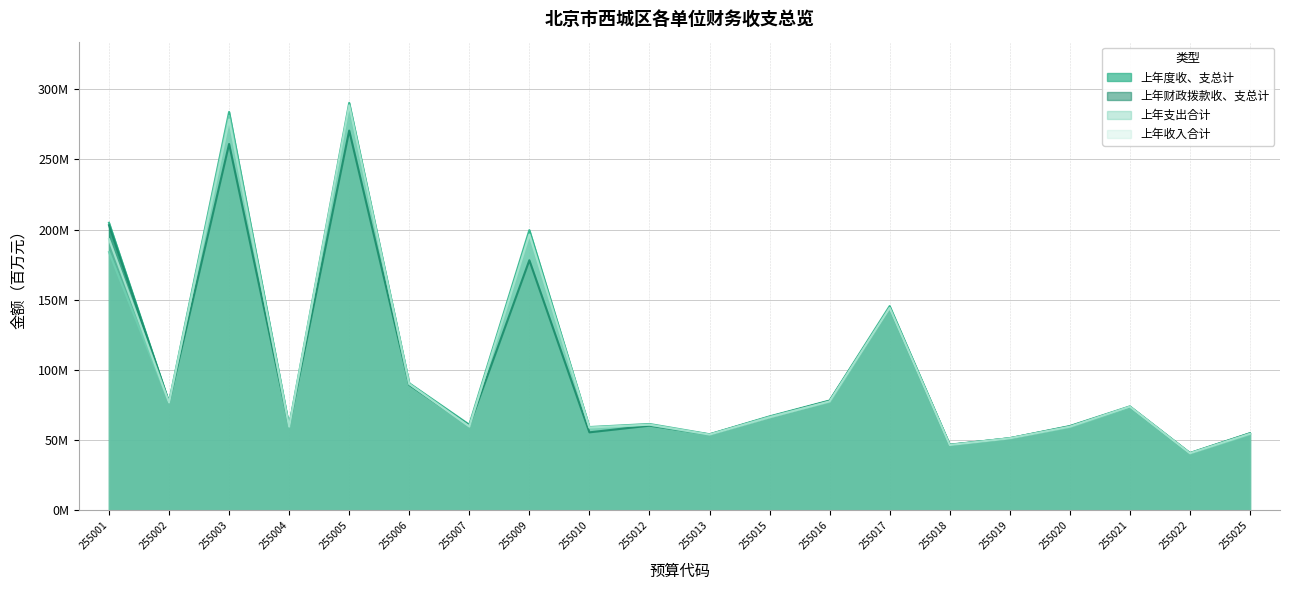

How many values in the 上年支出合计 series are below 66?

10